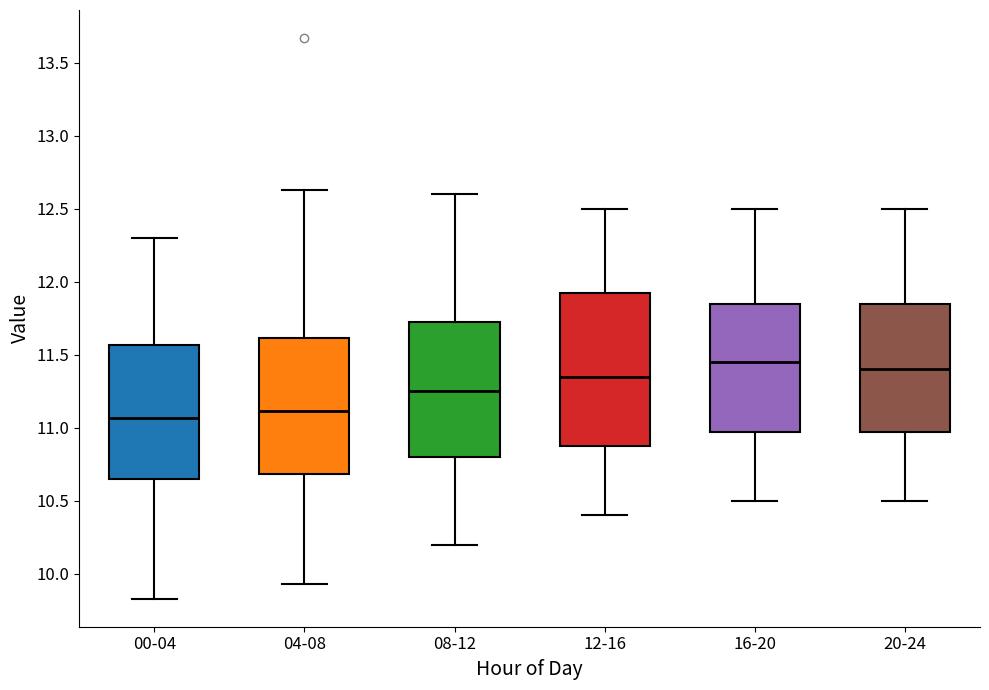

Where does the lower whisker of the box for 00-04 end on the y-axis? The values are not printed on the chart, so give them approximately, as read against the axis.

9.85